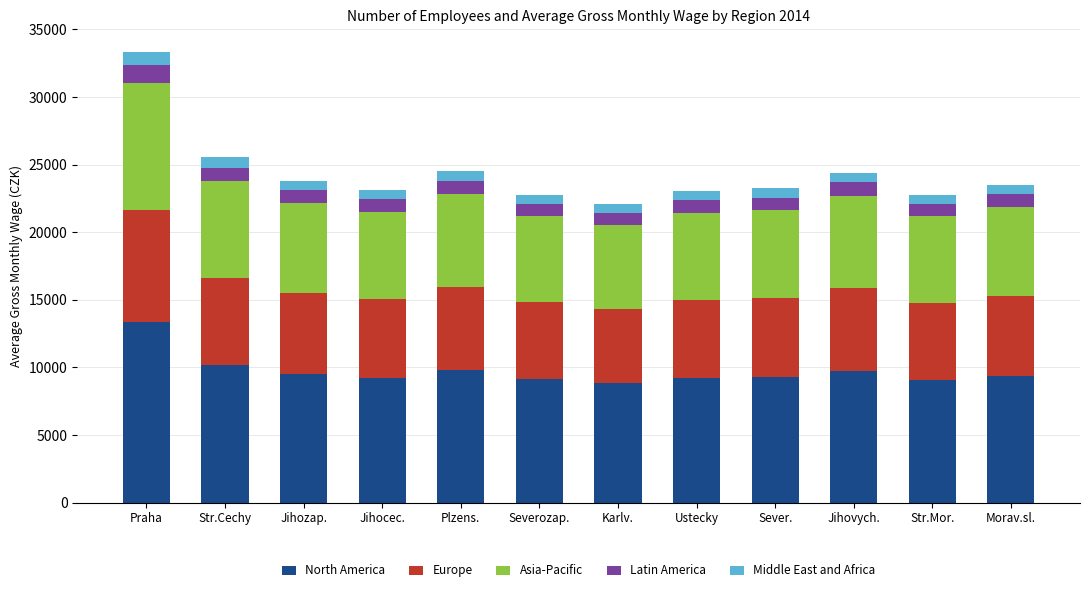

The value of North America at Plzens. is 12928.2. True or false?

False